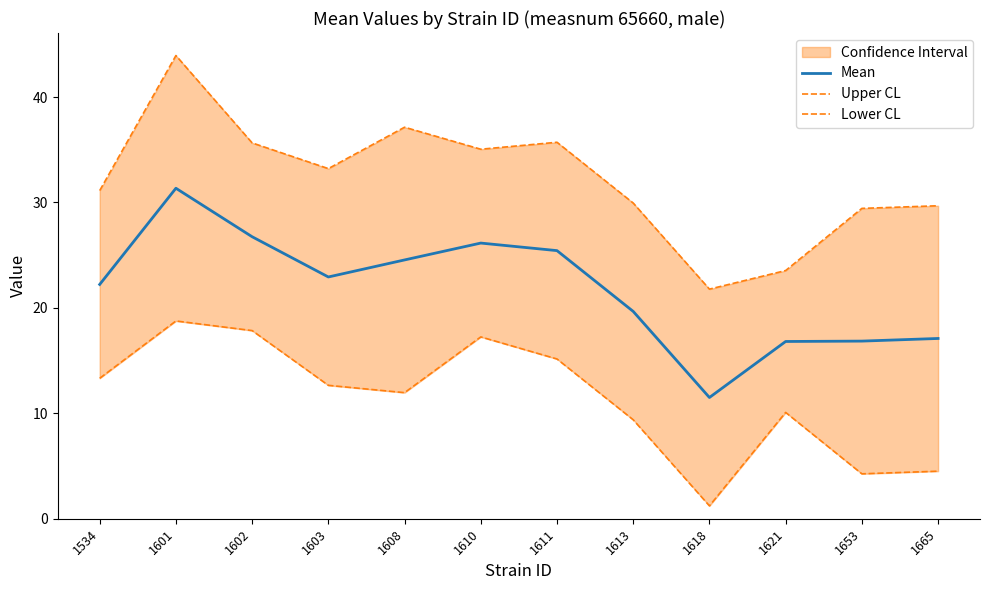

Is the value of Upper CL at 1611 greater than the value of Lower CL at 1601?

Yes